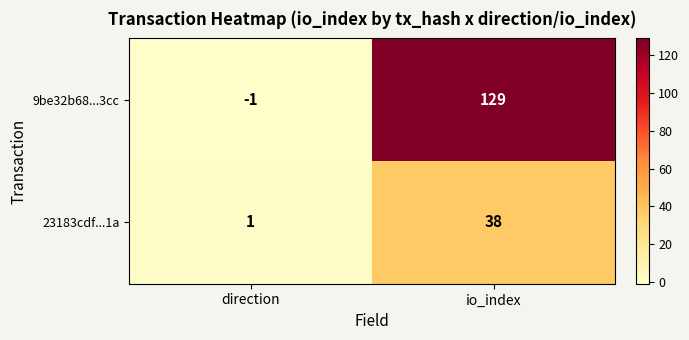

Which series has the largest range (max minus min)?

9be32b68...3cc